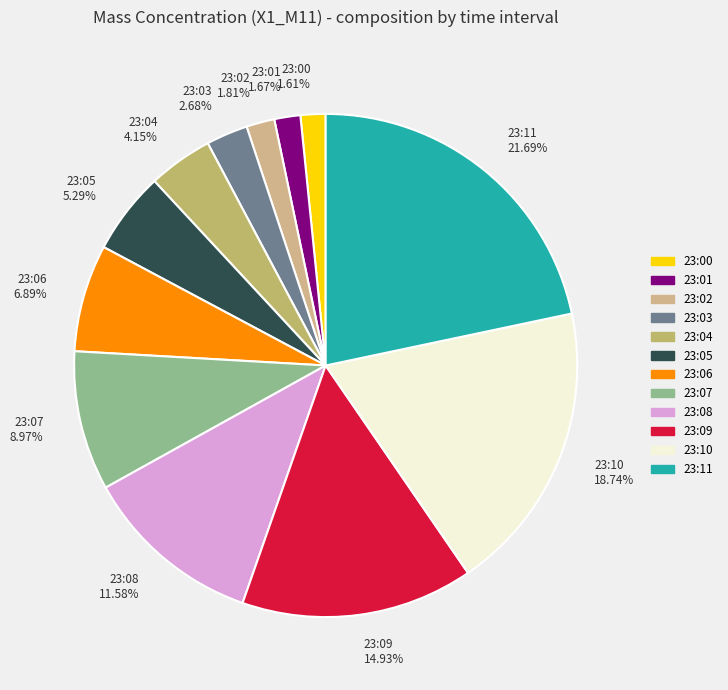

Is the sum of 23:07 and 23:01 greater than half?

No